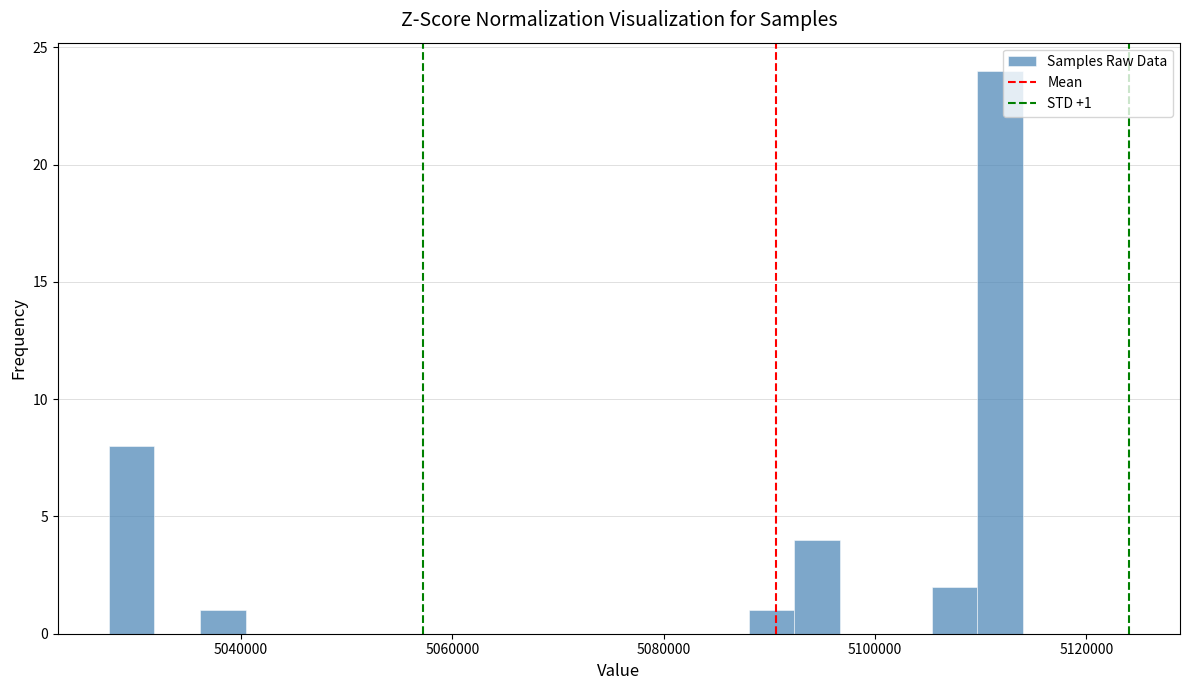

Read against the x-axis, roughly where is the centre of the tallest bar?

5112000